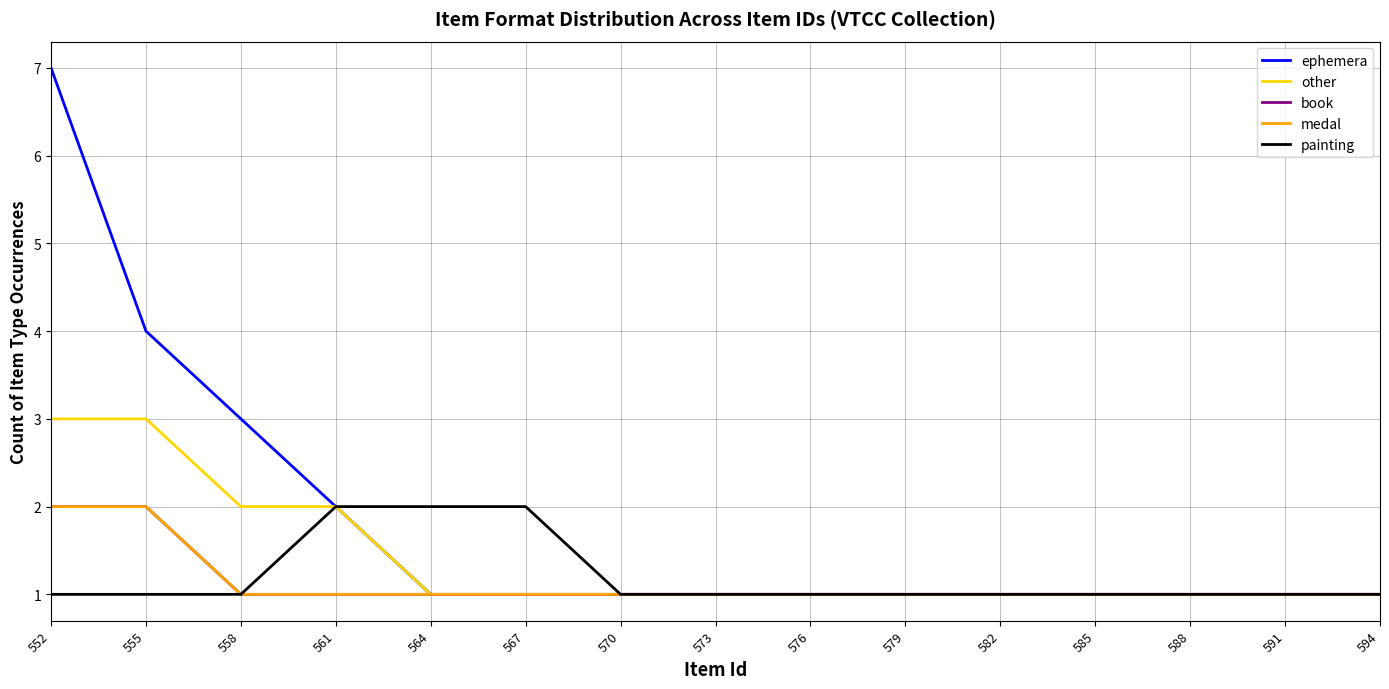

Is this an area chart (filled region under the line)?

No